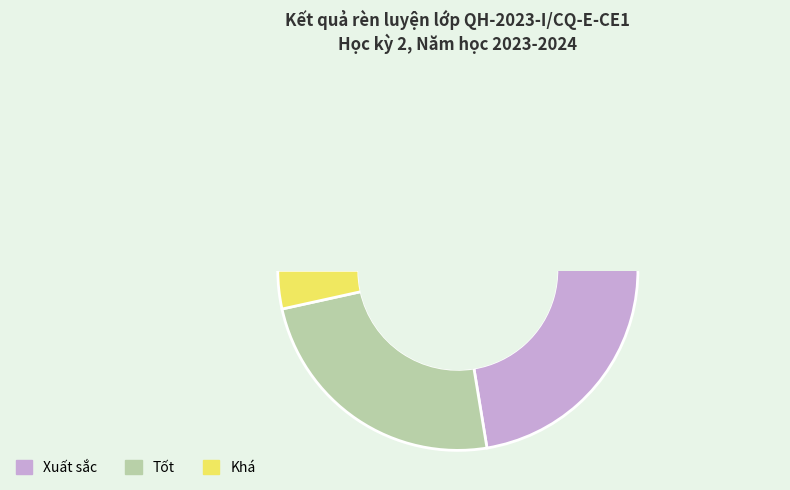

The Xuất sắc slice represents 51% of the pie. True or false?

True